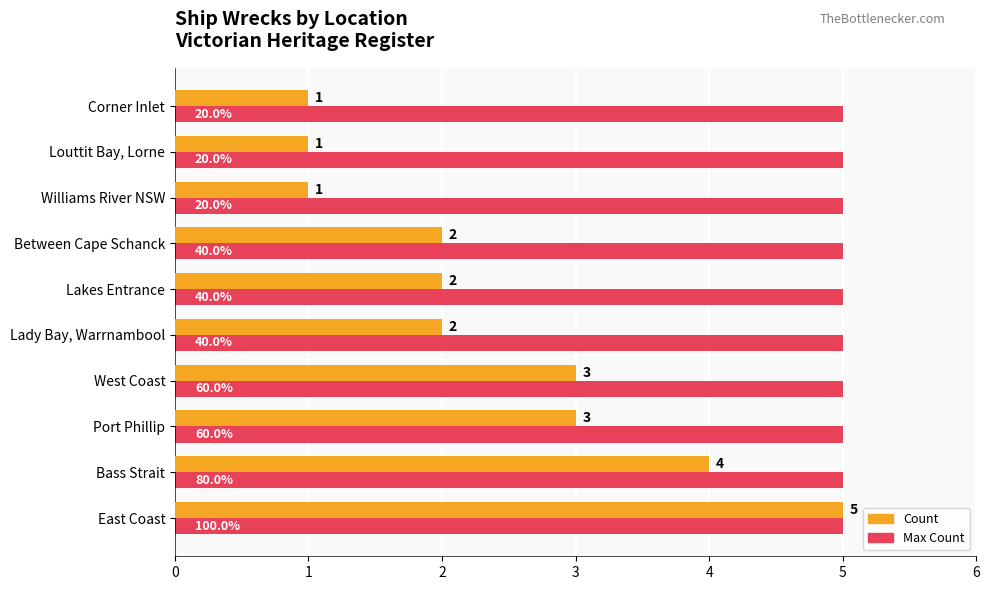

Which series has the largest total across all categories?

Max Count